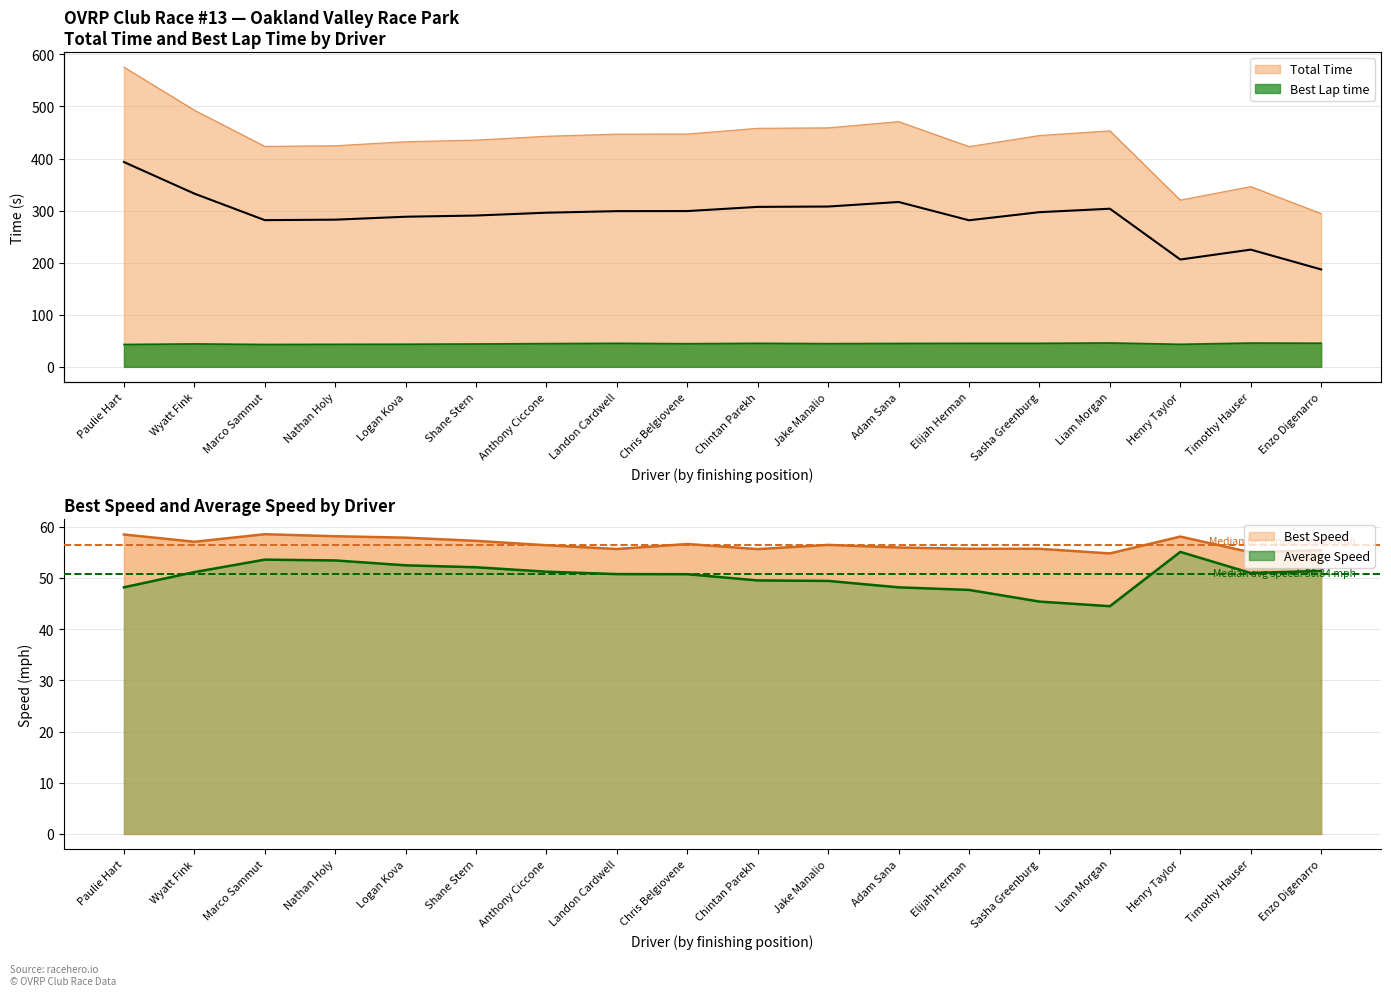

How many series are shown in this chart?

4